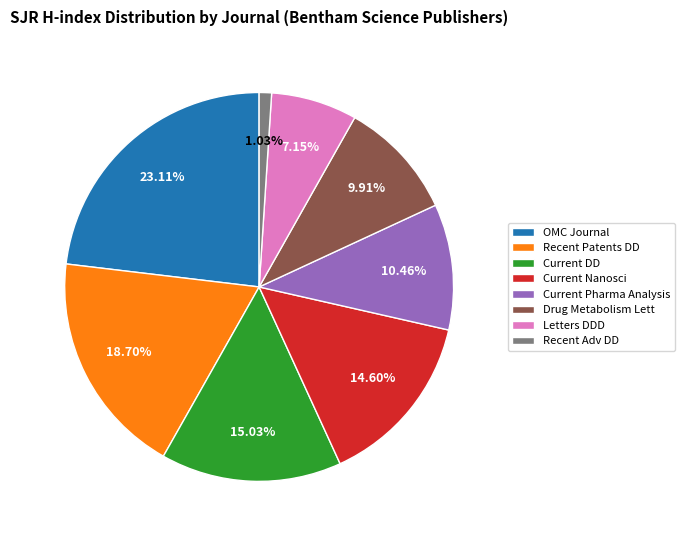

Does any single category account for the majority?

No